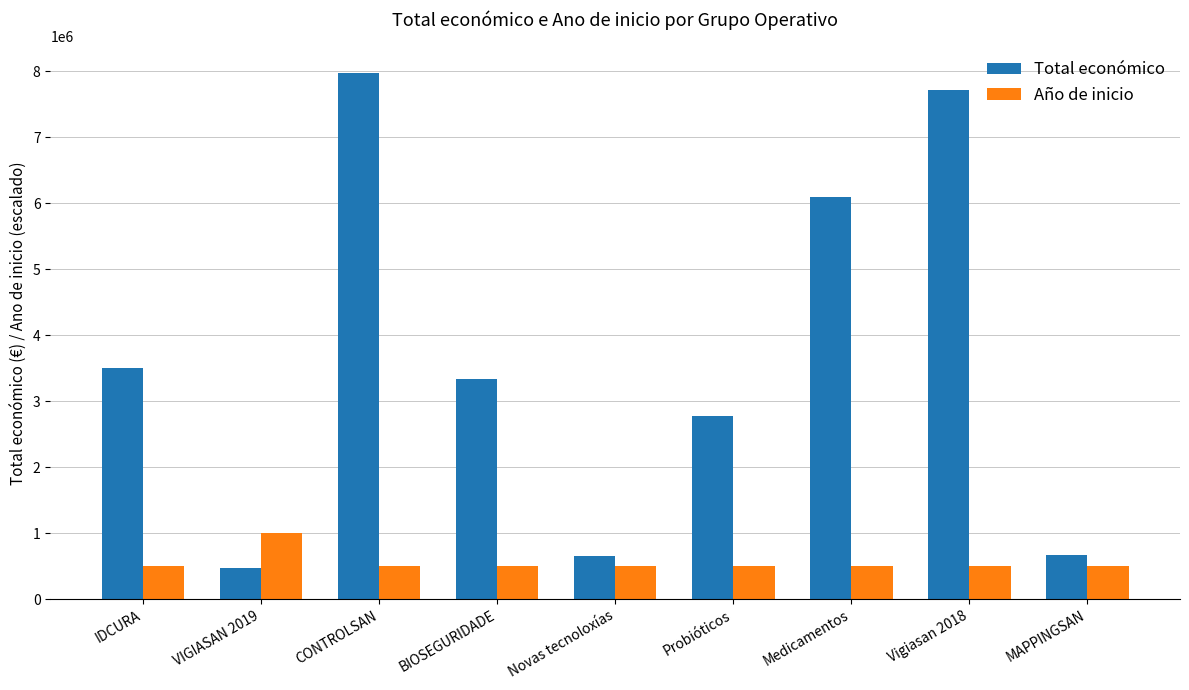

Between IDCURA and Novas tecnoloxías, which series saw the biggest shift?

Total económico